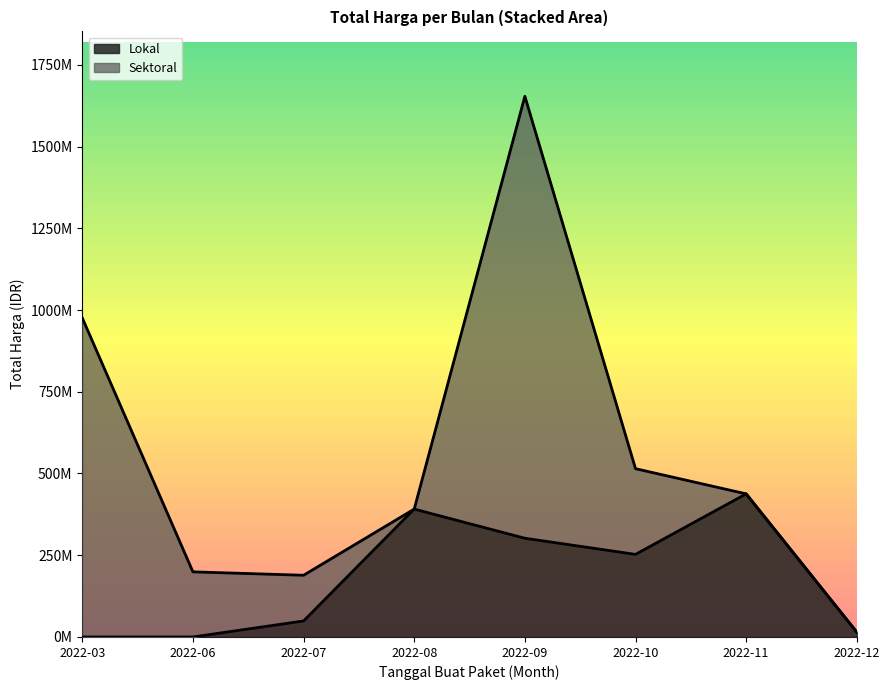

What are all the series names shown in the legend?

Lokal, Sektoral